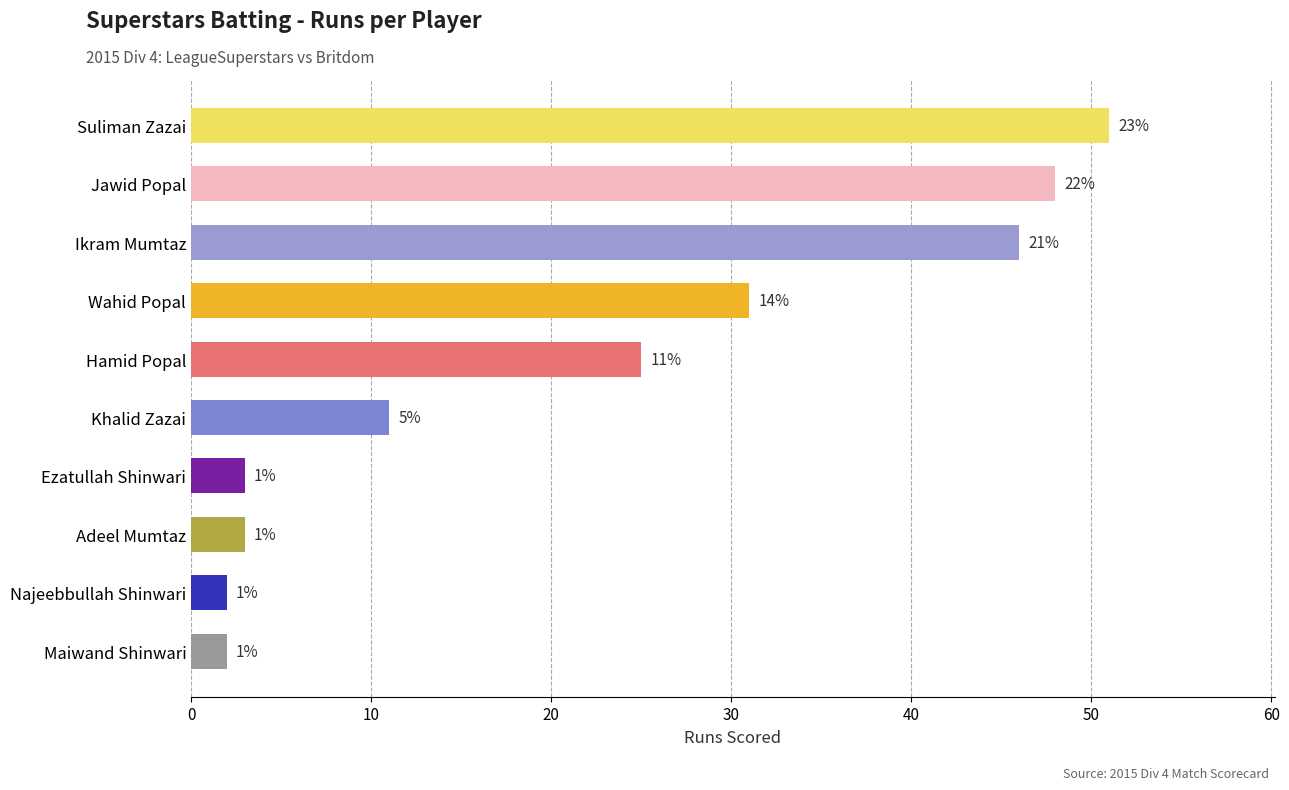

What is the average value?

22